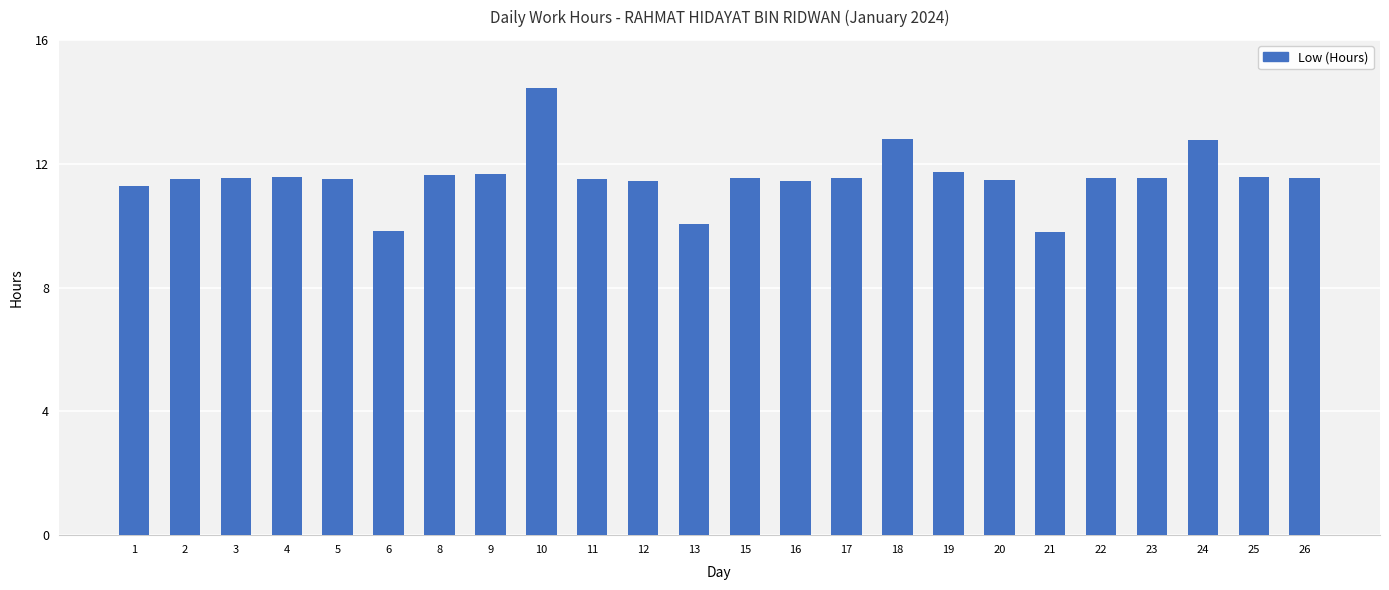

The value at 3 is 17.3. True or false?

False